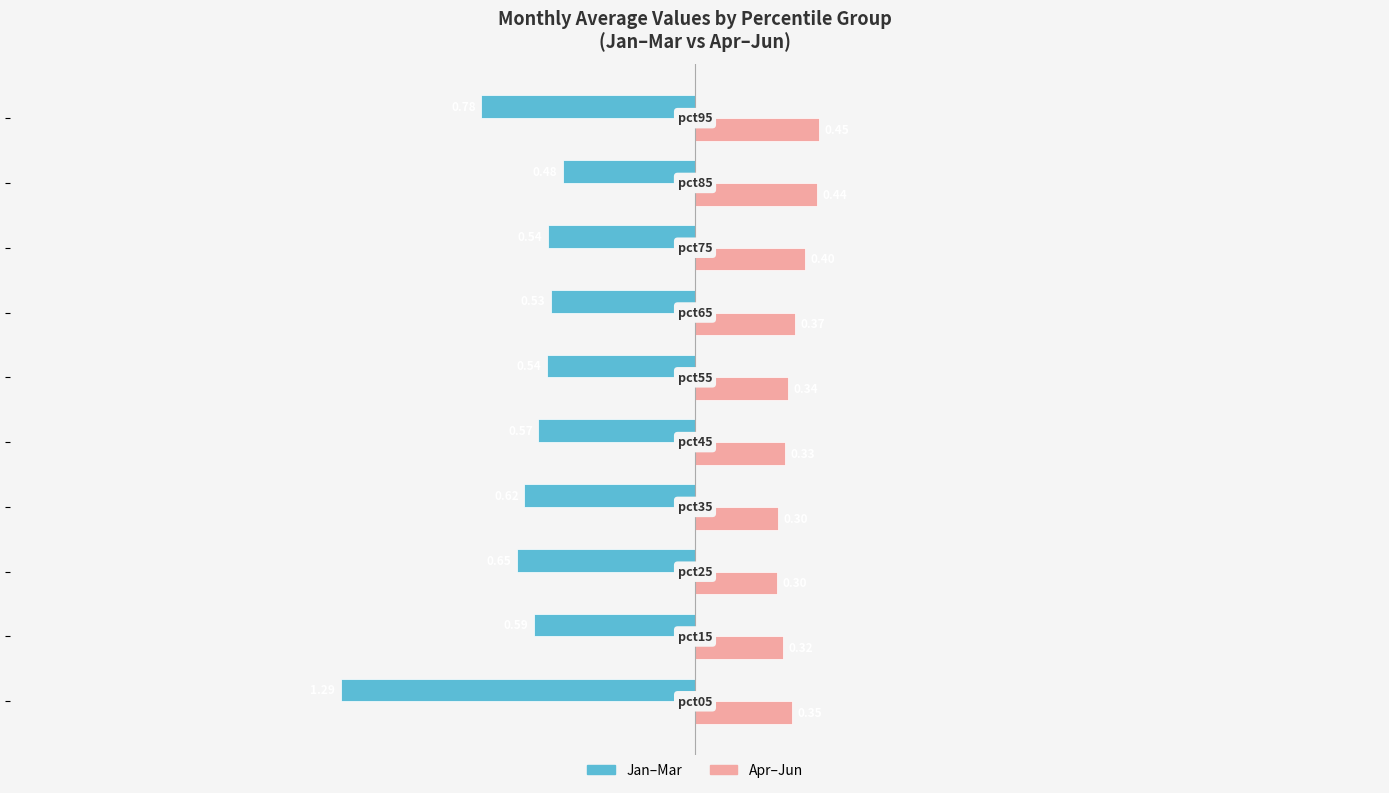

How many categories are shown in the chart?

10